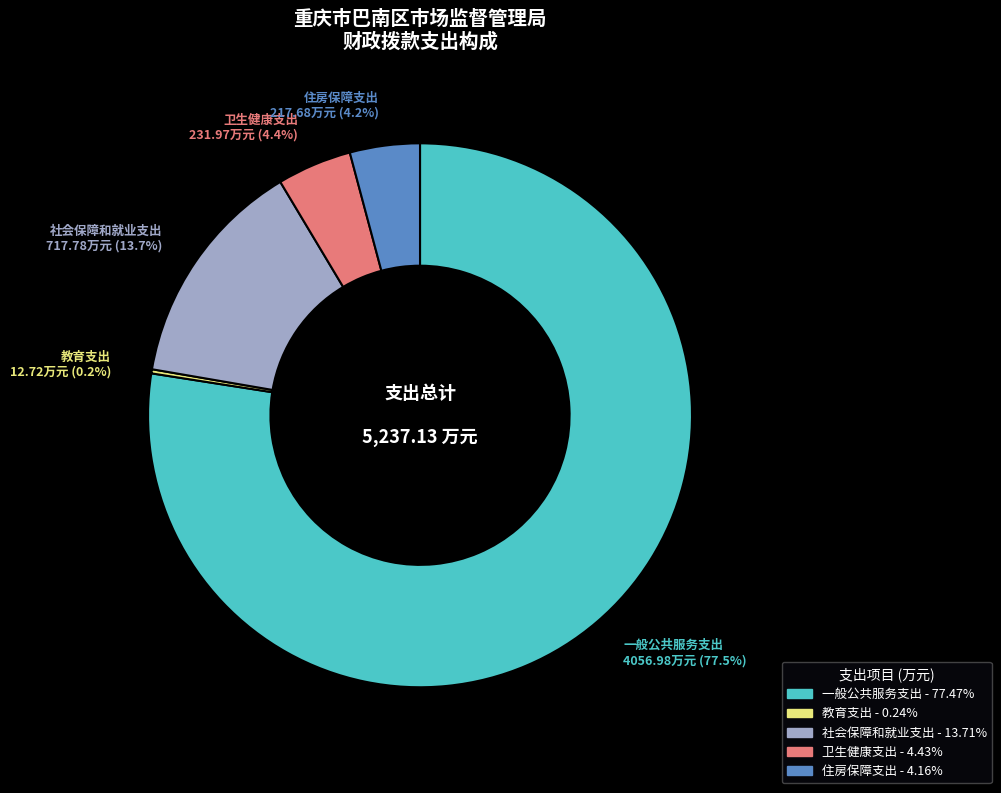

How much of the chart is everything except 卫生健康支出?

95.6%